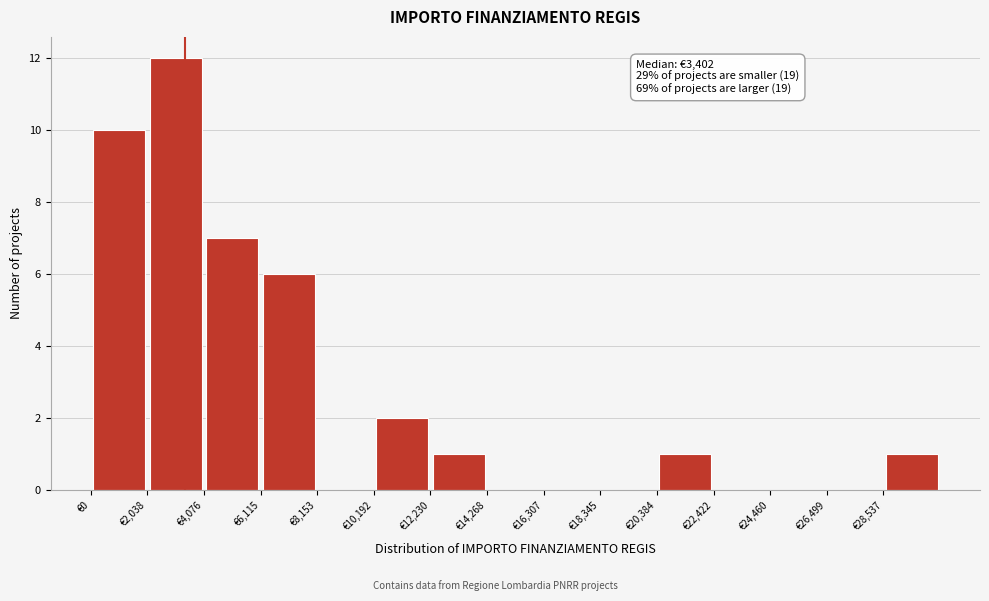

Which range on the x-axis has the tallest bar?

2000 to 4000